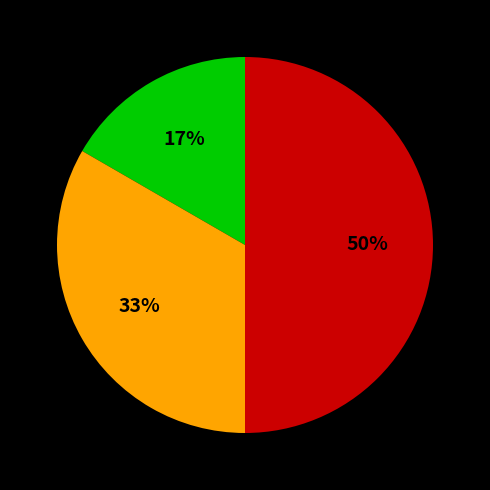

To the nearest percent, what is the difference between the largest and smallest slice percentages?

33%